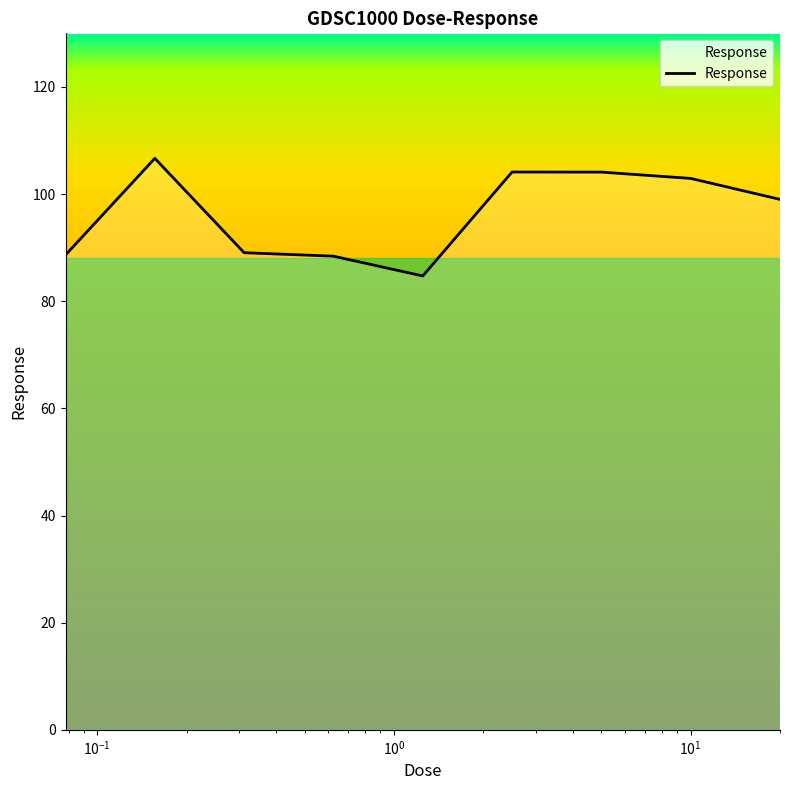

What is the maximum value shown in the chart?

106.7